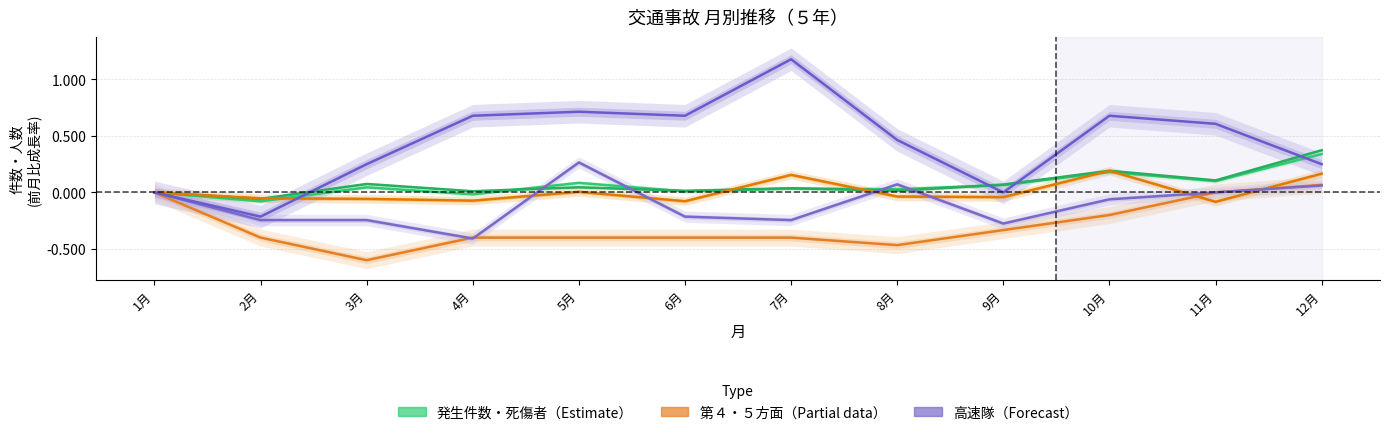

True or false: 高速隊 has a value of 0.8 at 1月.

False